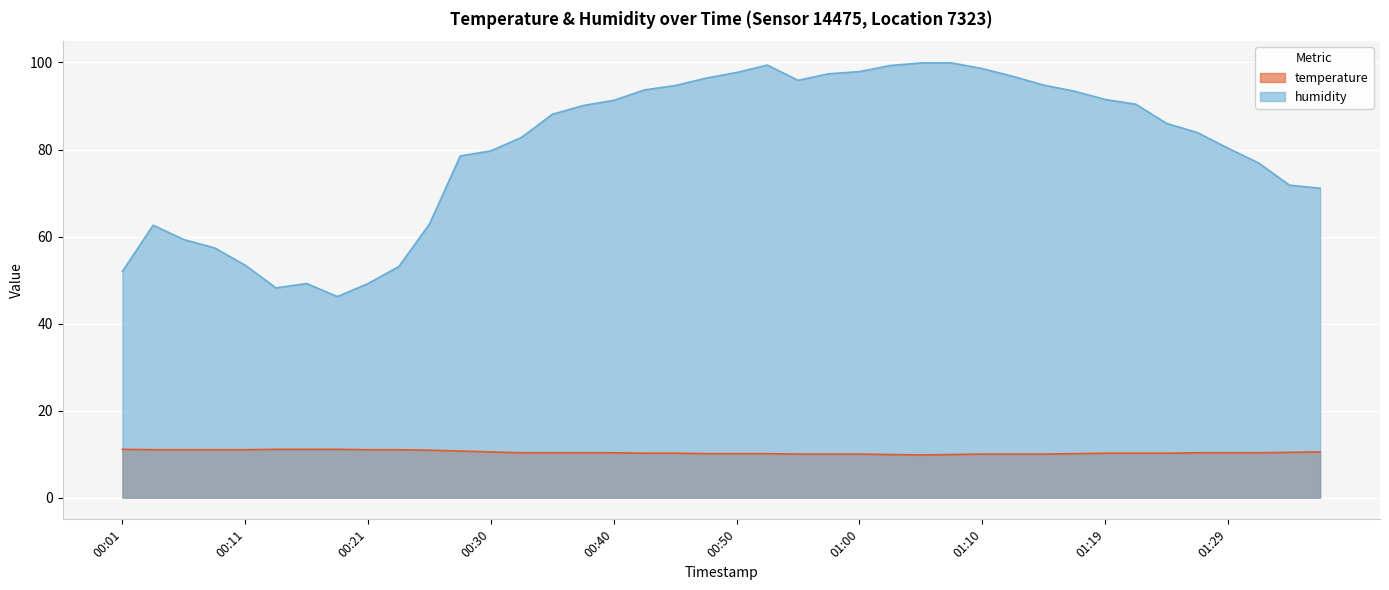

List the series in order of their overall mean, highest first.

humidity, temperature